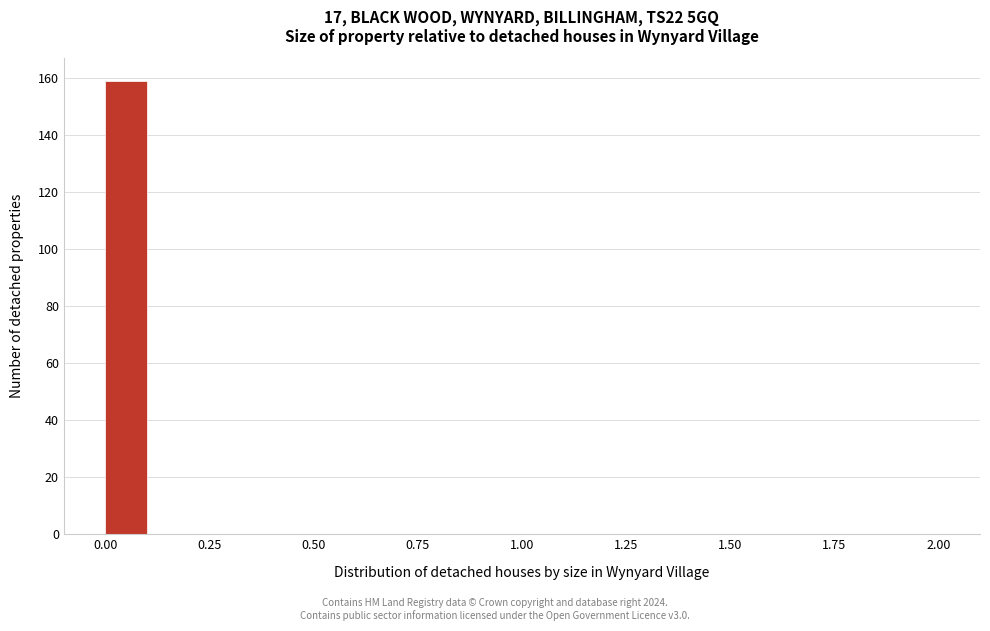

Read against the x-axis, roughly where is the centre of the tallest bar?

0.05